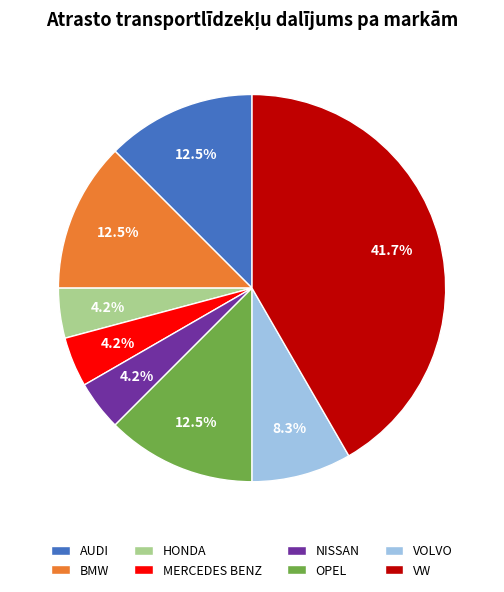

What percentage is NOT represented by MERCEDES BENZ?

95.8%